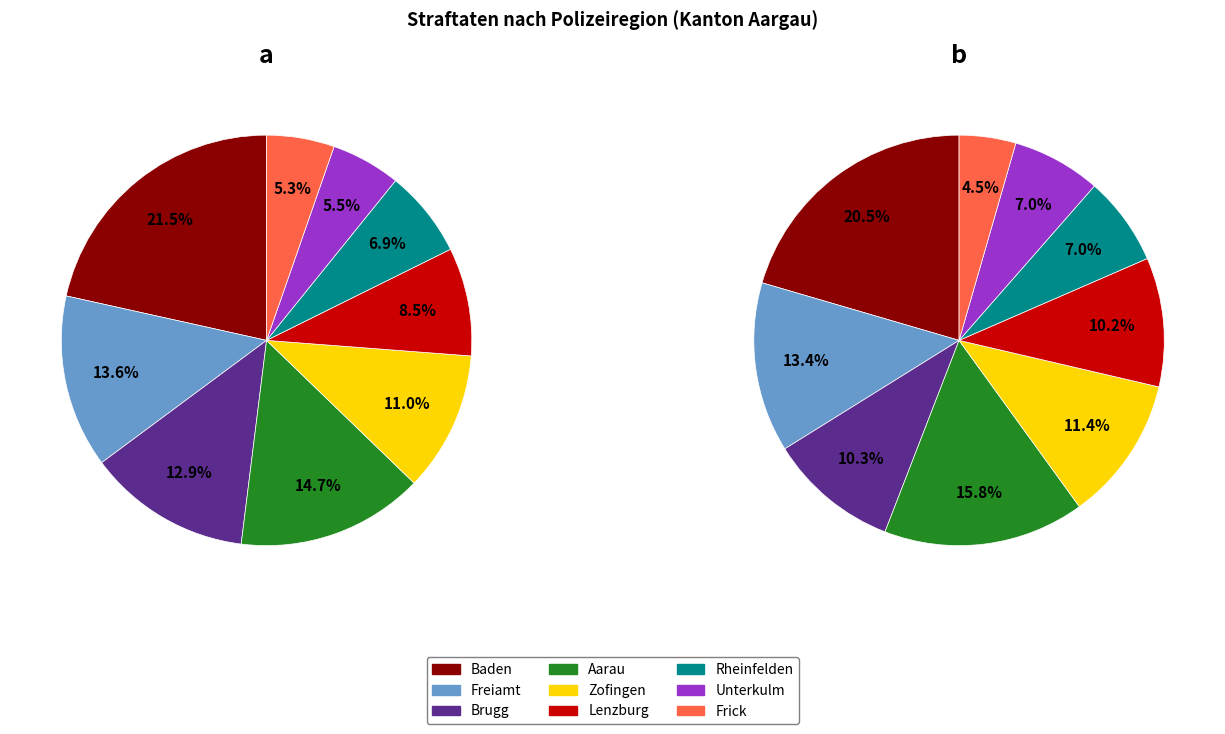

How many slices are in this pie chart?

9